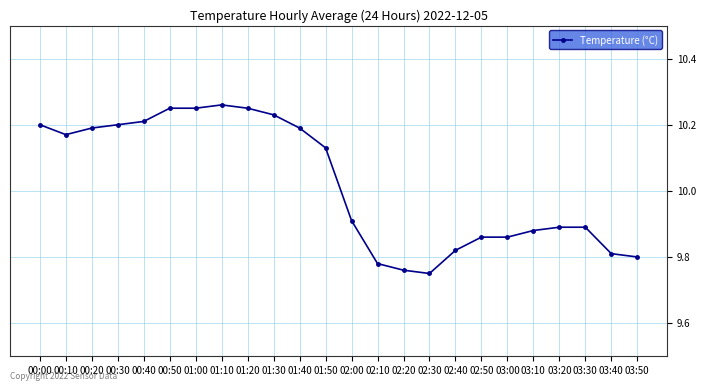

Which category has the lowest value across all series?

02:30